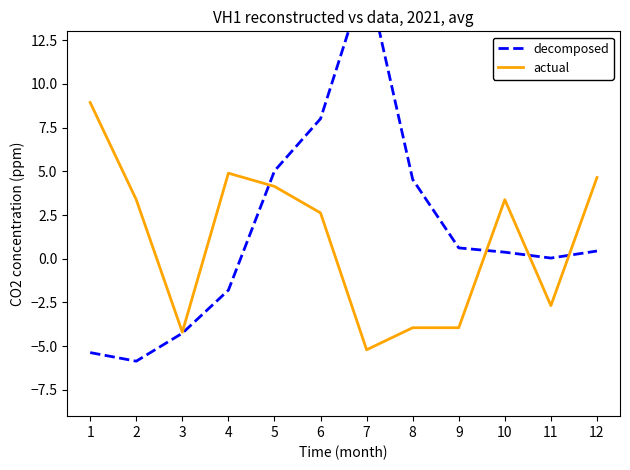

What is the spread (max minus min) of values at 6?

5.4